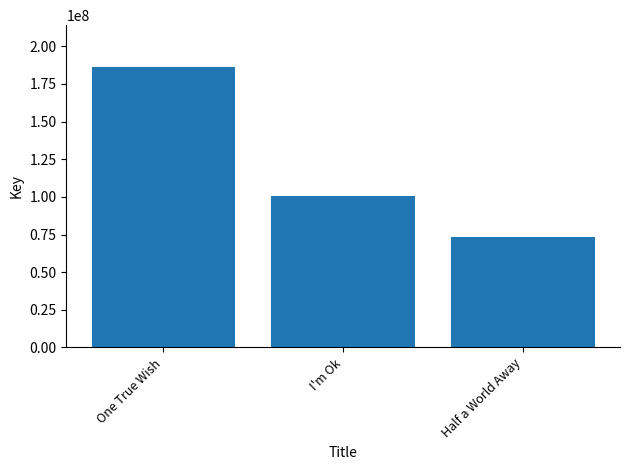

Count the values in the range 73357547 to 186107464.

3